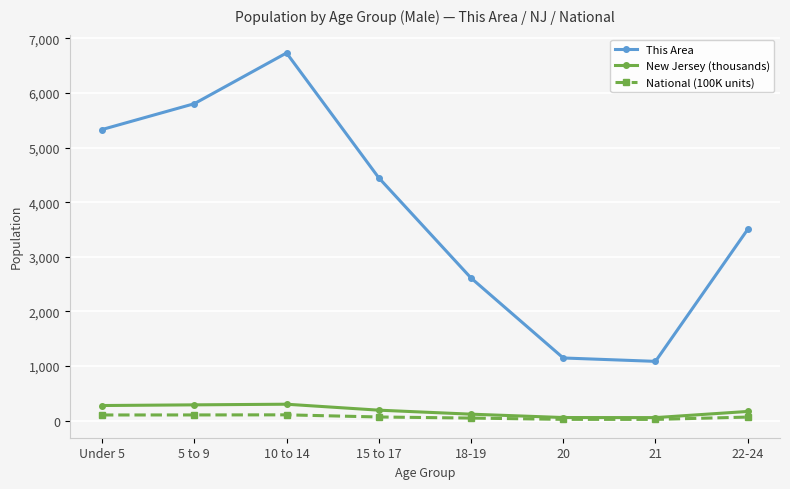

Is it true that This Area equals 1147.0 at 20?

True